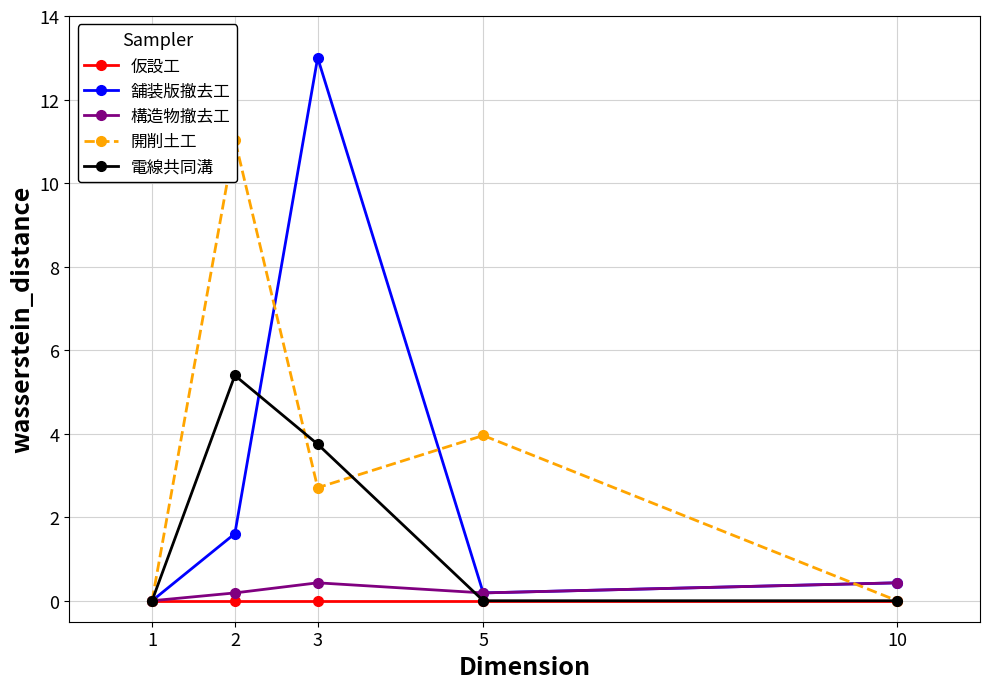

True or false: 電線共同溝 and 仮設工 intersect in this chart.

False